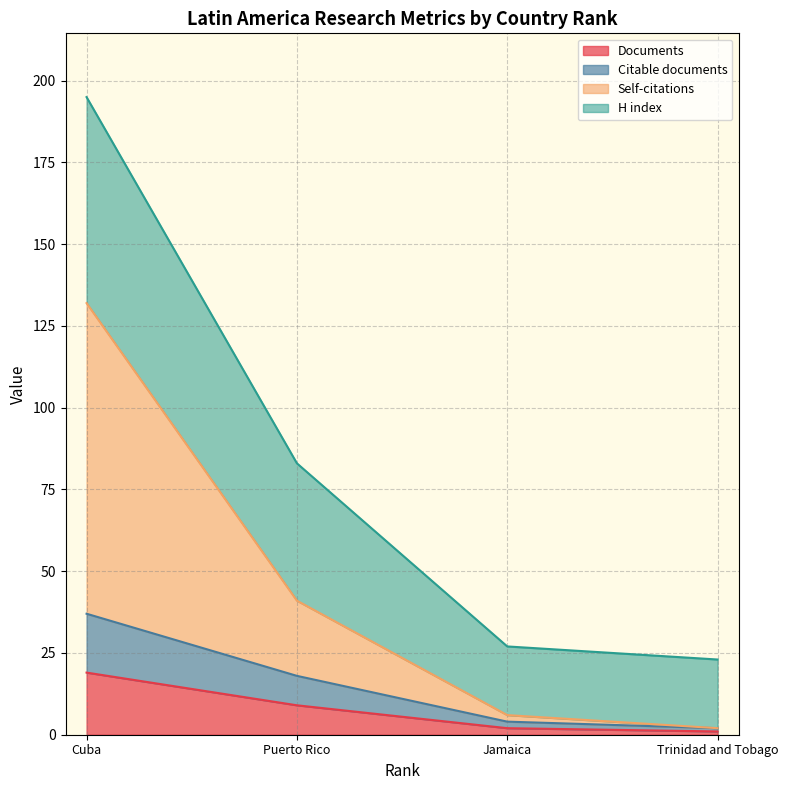

How many lines are shown in the chart?

4